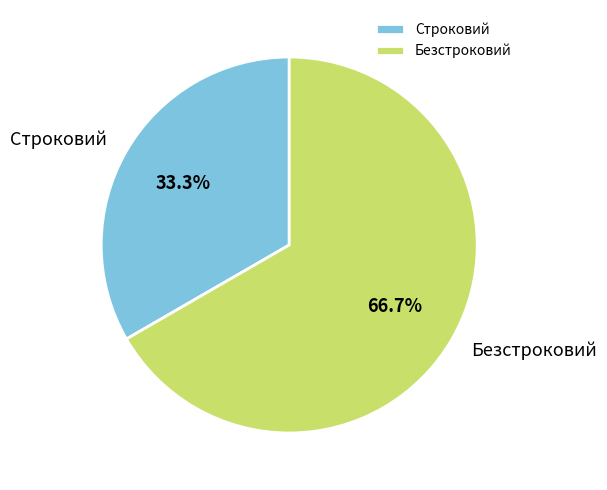

To the nearest percent, what portion does Строковий represent?

33%